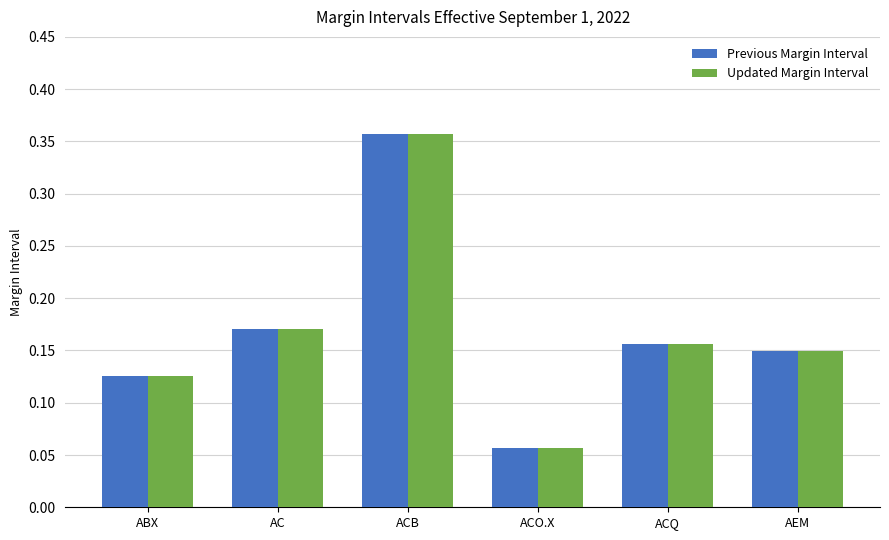

What is the label of the 3rd bar from the left?

ACB